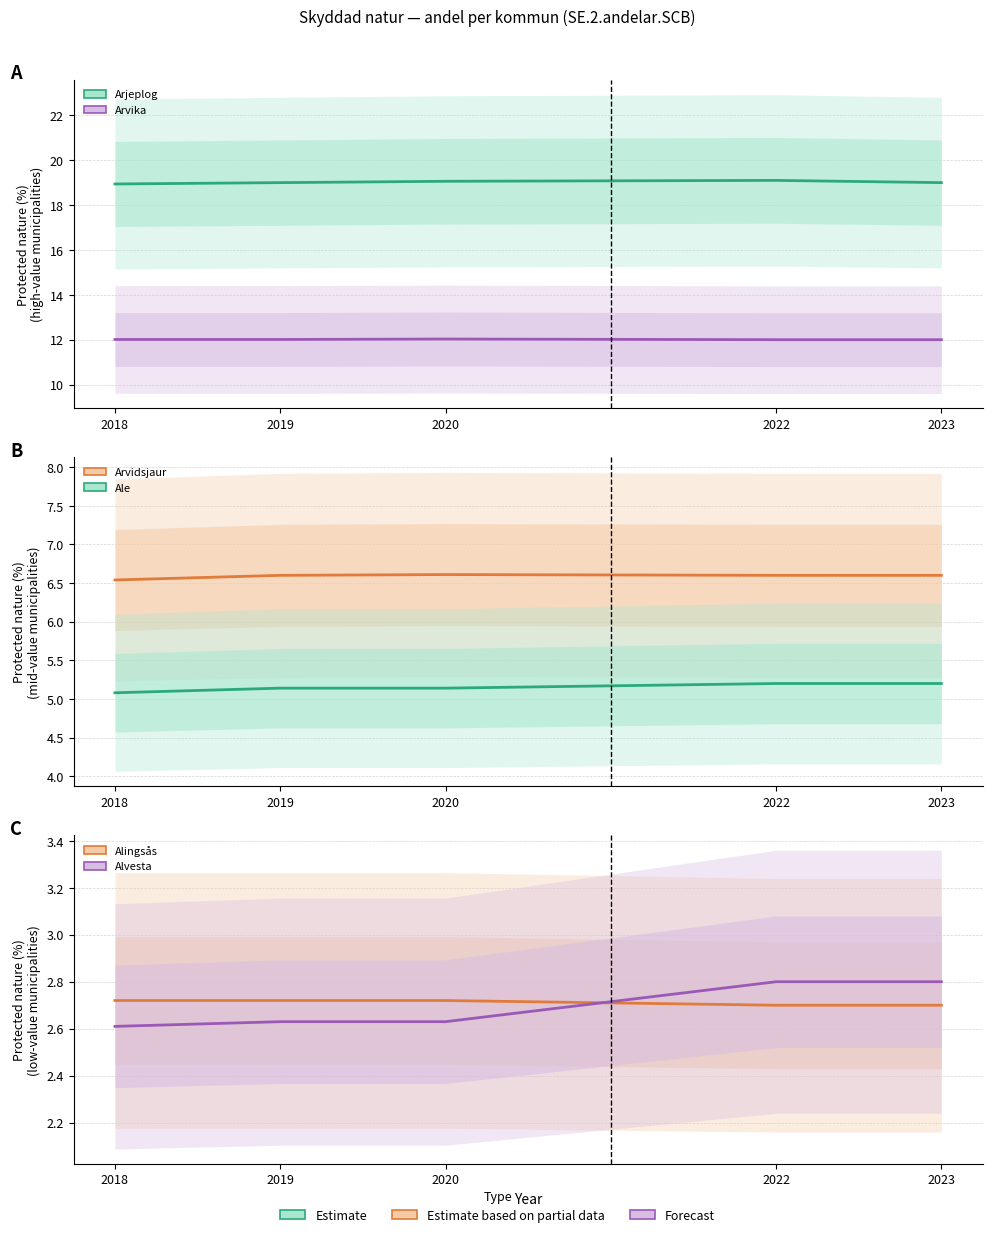

Reading left to right, extract all data points from this chart.

Arjeplog: 18.9	19.0	19.1	19.1	19.0
Arvika: 12.0	12.0	12.0	12.0	12.0
Arvidsjaur: 6.5	6.6	6.6	6.6	6.6
Ale: 5.1	5.1	5.1	5.2	5.2
Alingsås: 2.7	2.7	2.7	2.7	2.7
Alvesta: 2.6	2.6	2.6	2.8	2.8